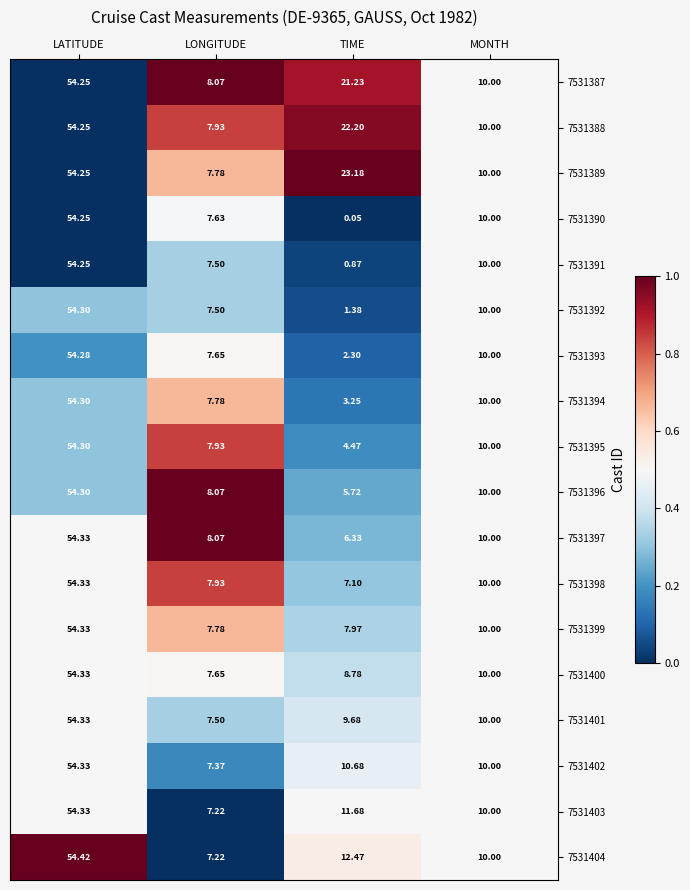

At which category does the chart reach its minimum across all series?

TIME